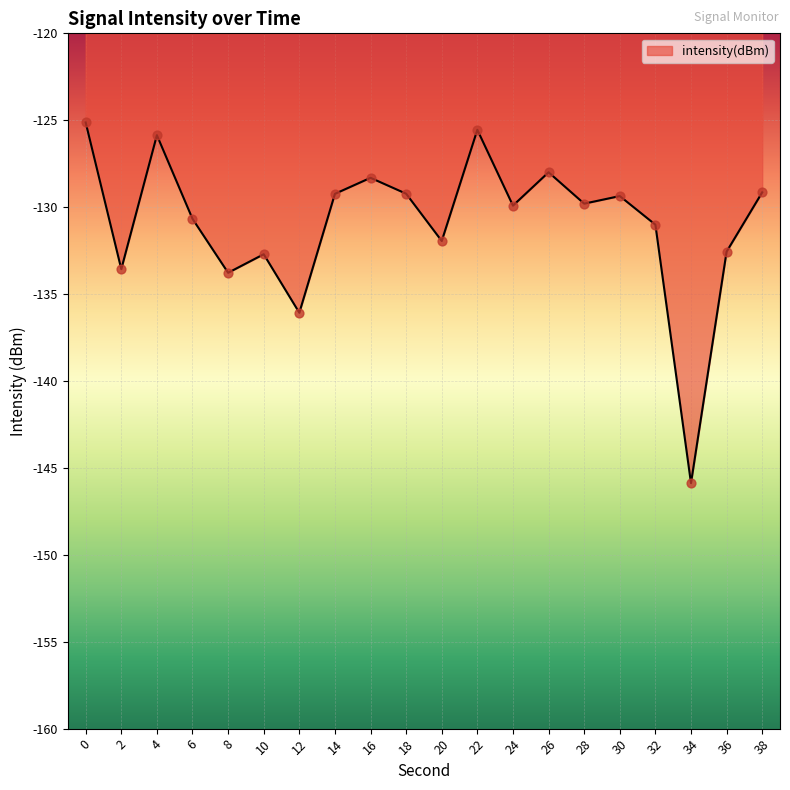

What is the change in value from 8 to 18?

+4.5